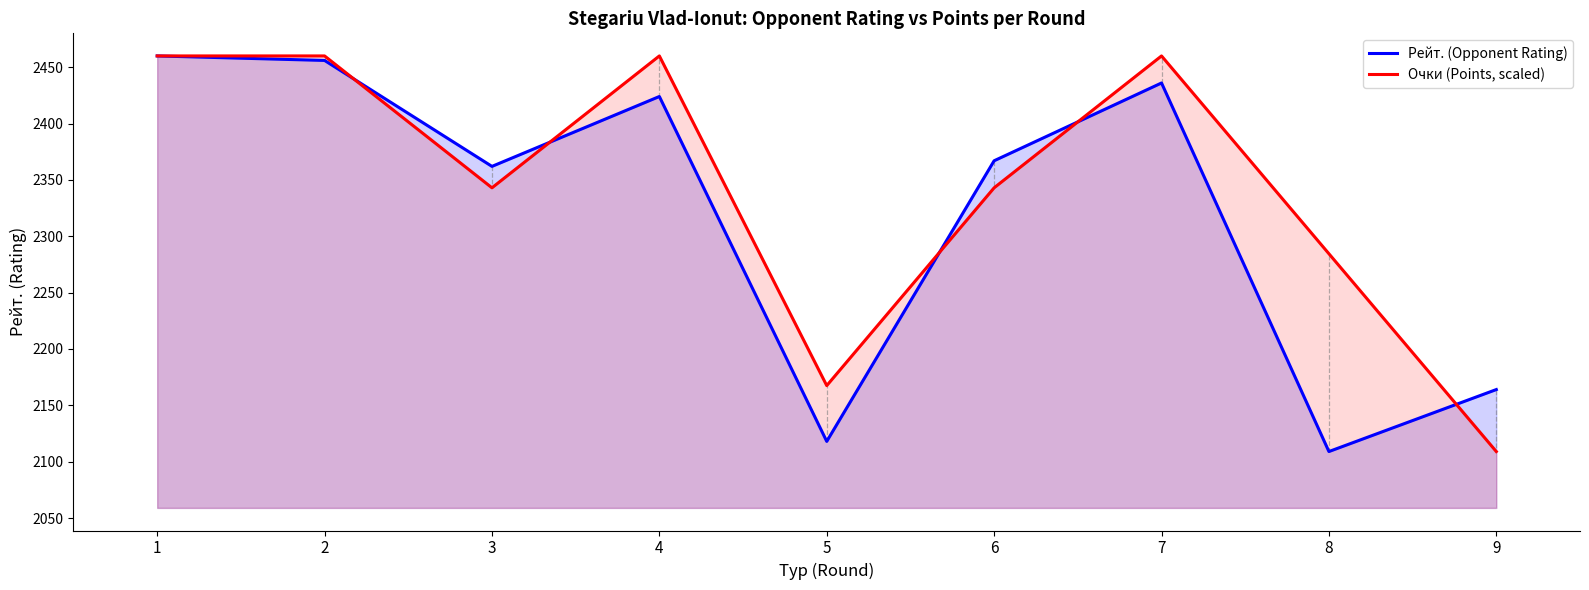

How many data points in Рейт. (Opponent Rating) are above 2367?

4